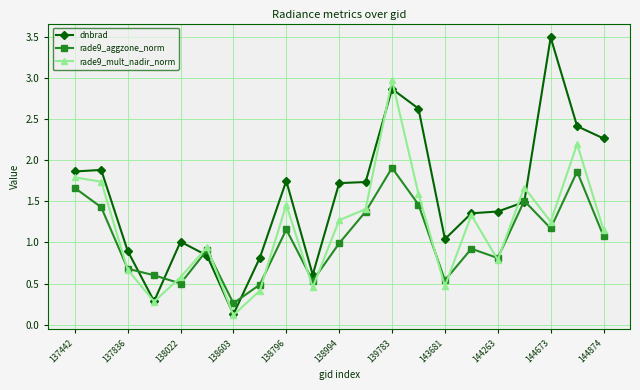

What is the maximum value shown in the chart?

3.5